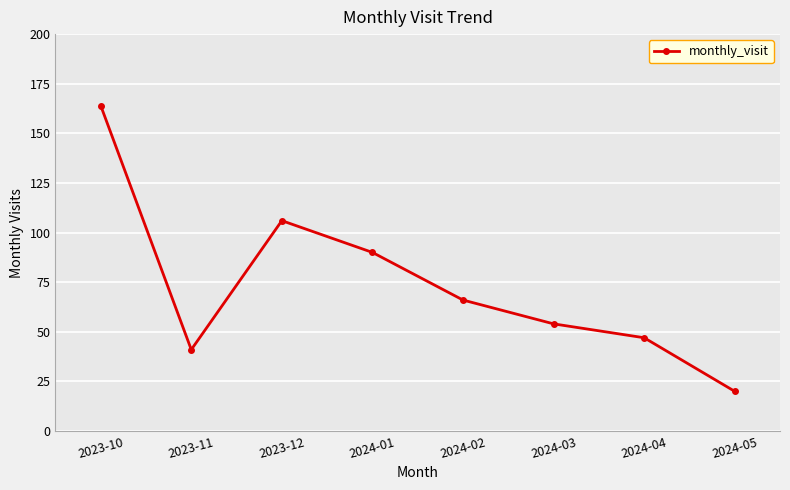

Is it true that the value at 2023-11 is 53?

False